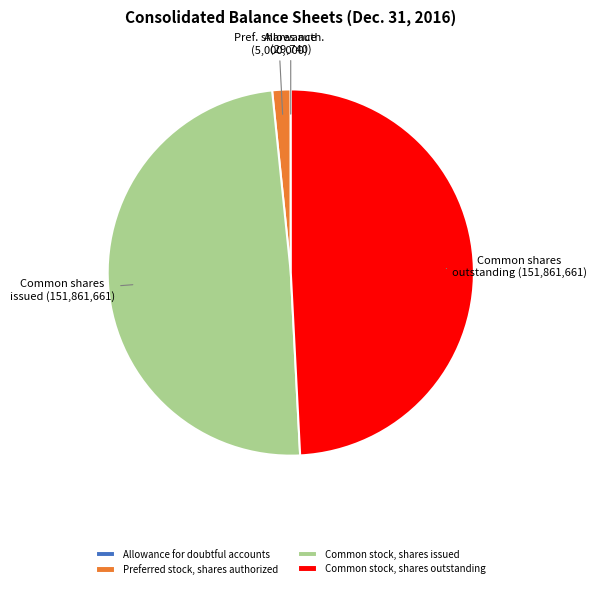

Combined, do Preferred stock, shares authorized and Common stock, shares outstanding account for over 50%?

Yes